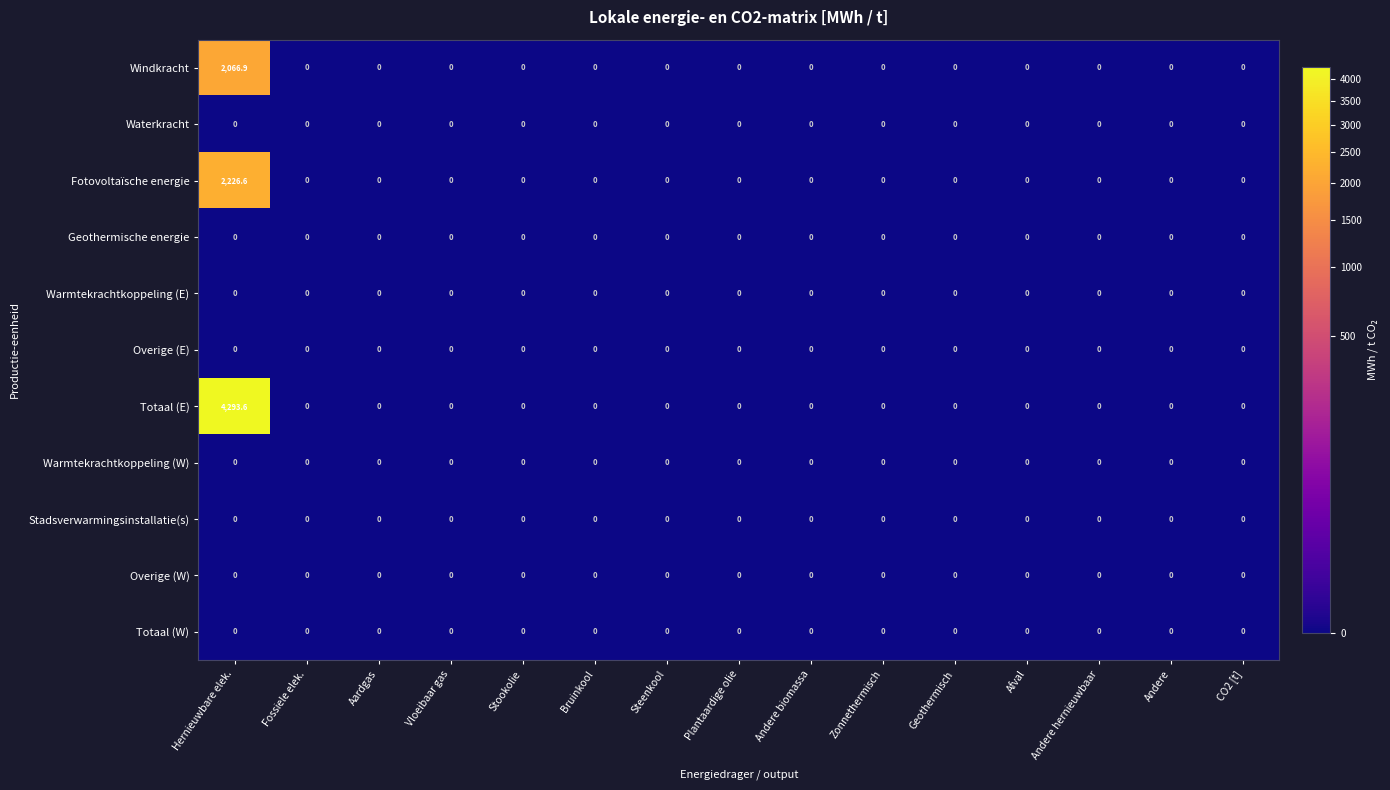

Which series has the largest total across all categories?

Totaal (E)